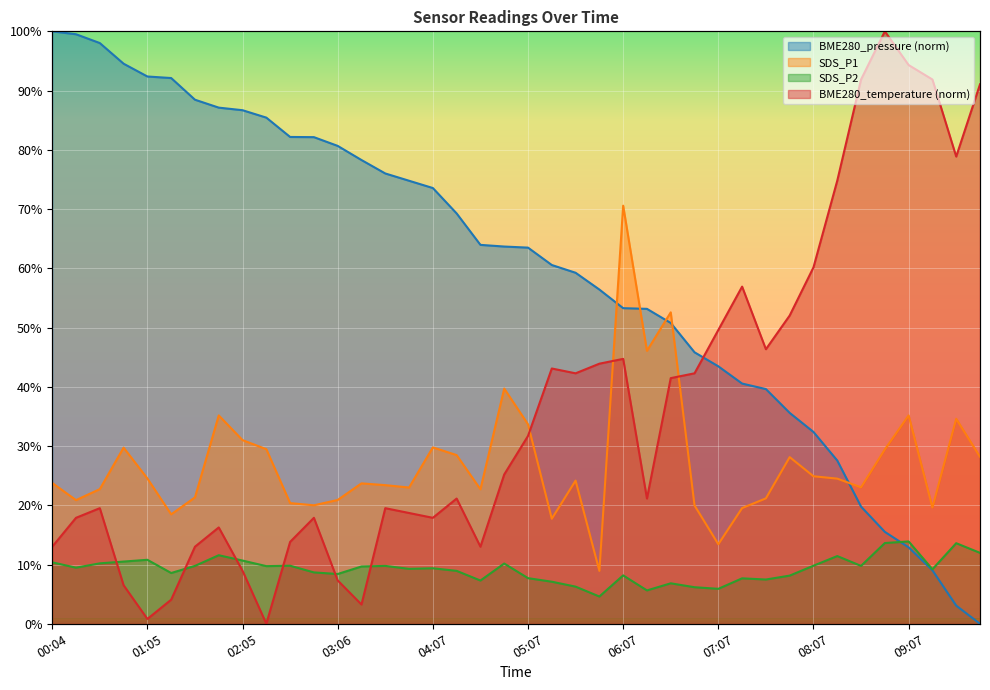

Which series ends up on top after the final intersection of SDS_P1 and BME280_pressure?

SDS_P1